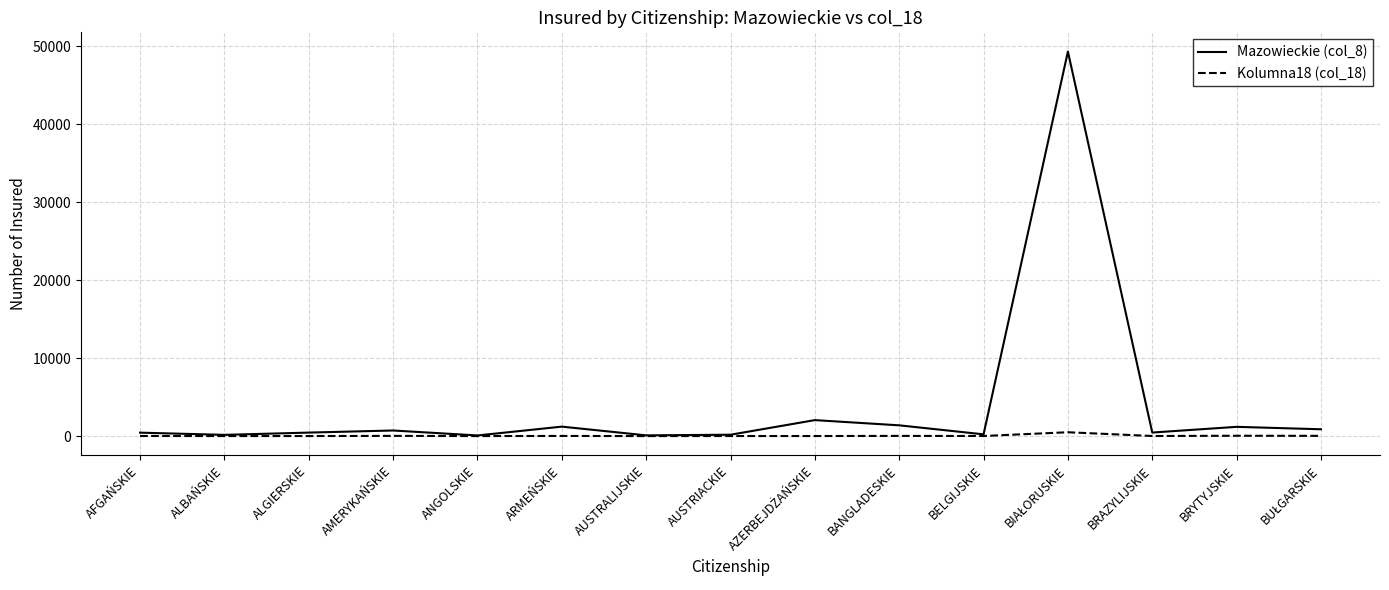

Which series has the largest range (max minus min)?

Mazowieckie (col_8)